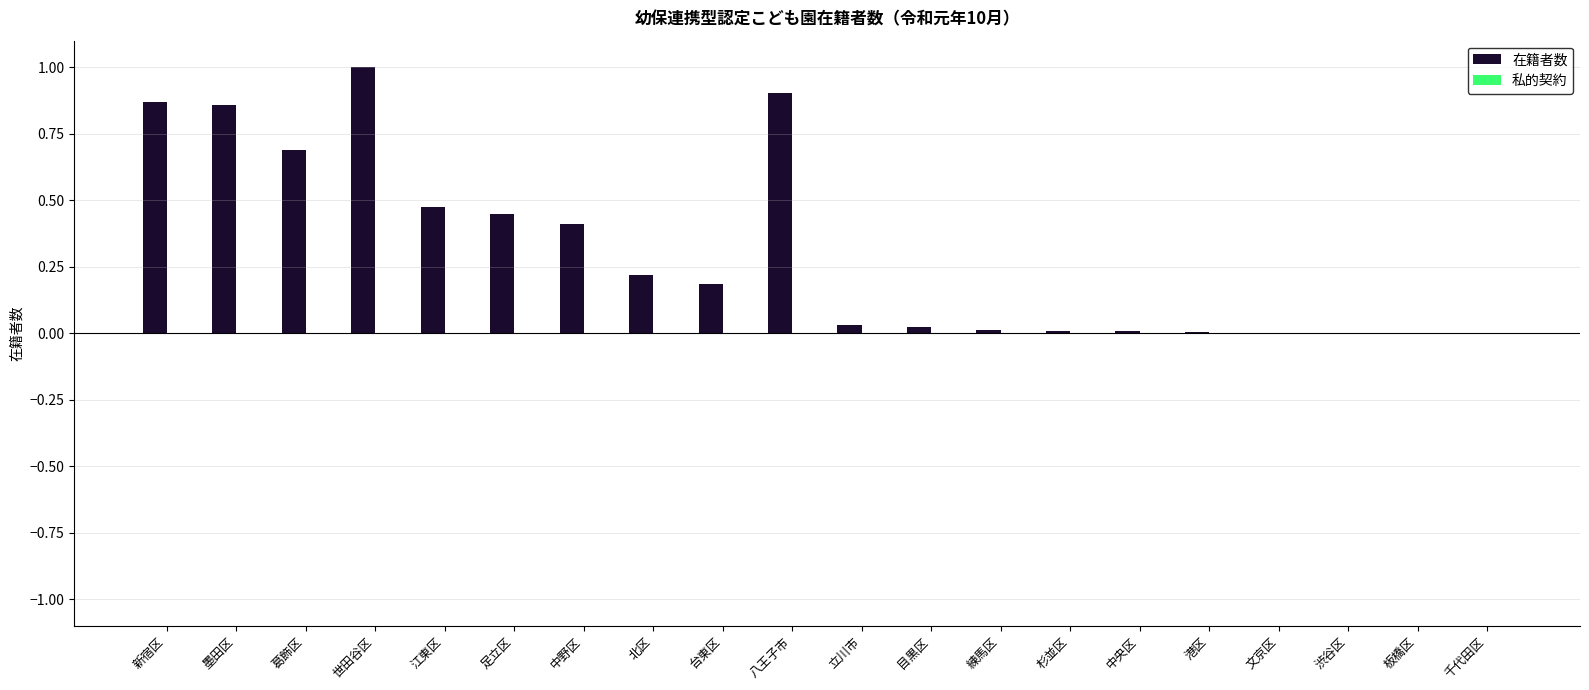

Is it true that the value at 八王子市 is 0.9?

True